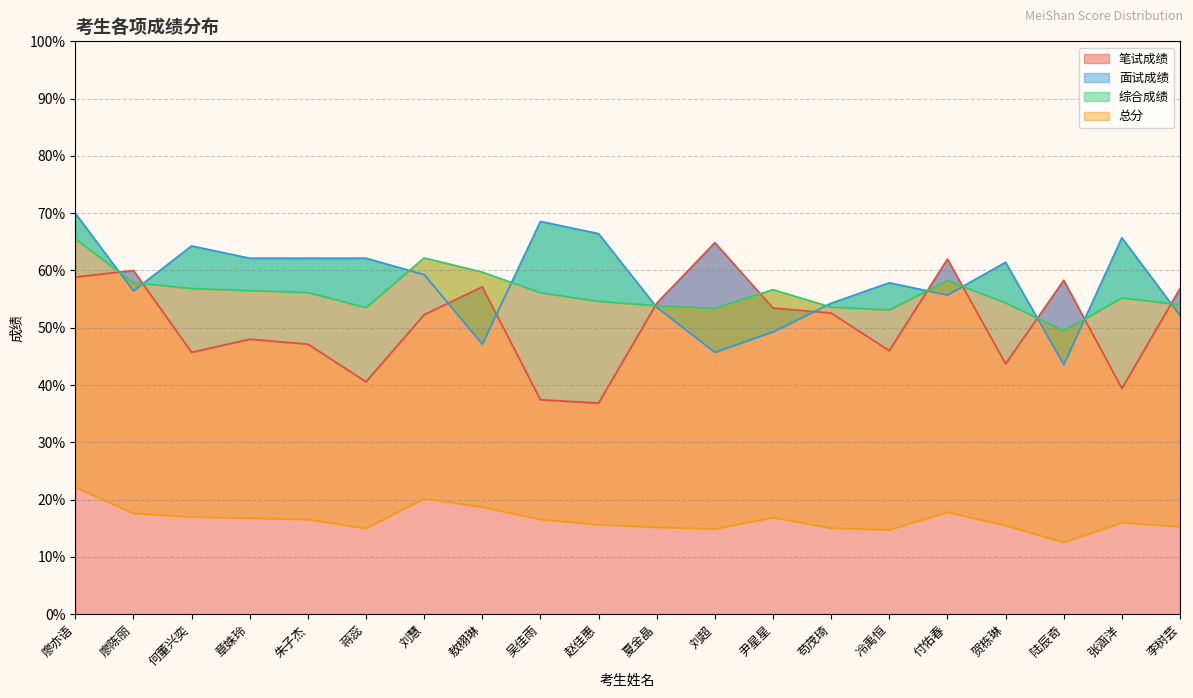

At which label does 笔试成绩 reach its minimum?

赵佳惠